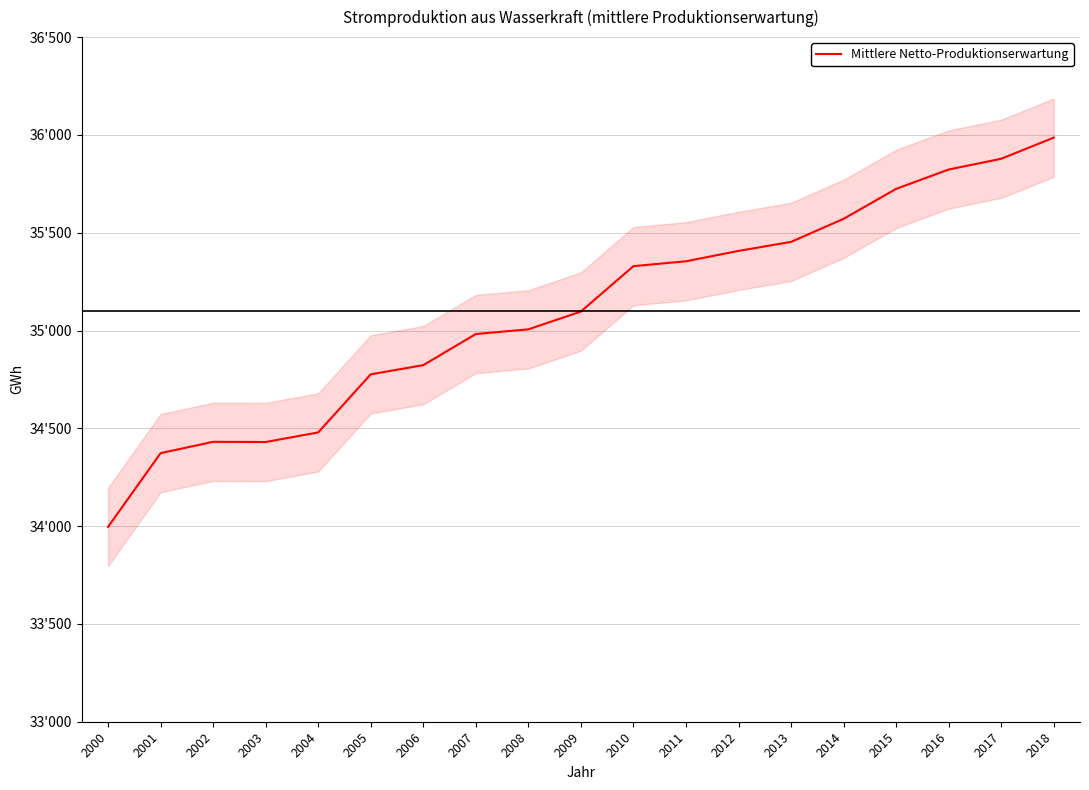

Rank the categories by value from lowest to highest.

2000, 2001, 2003, 2002, 2004, 2005, 2006, 2007, 2008, 2009, 2010, 2011, 2012, 2013, 2014, 2015, 2016, 2017, 2018